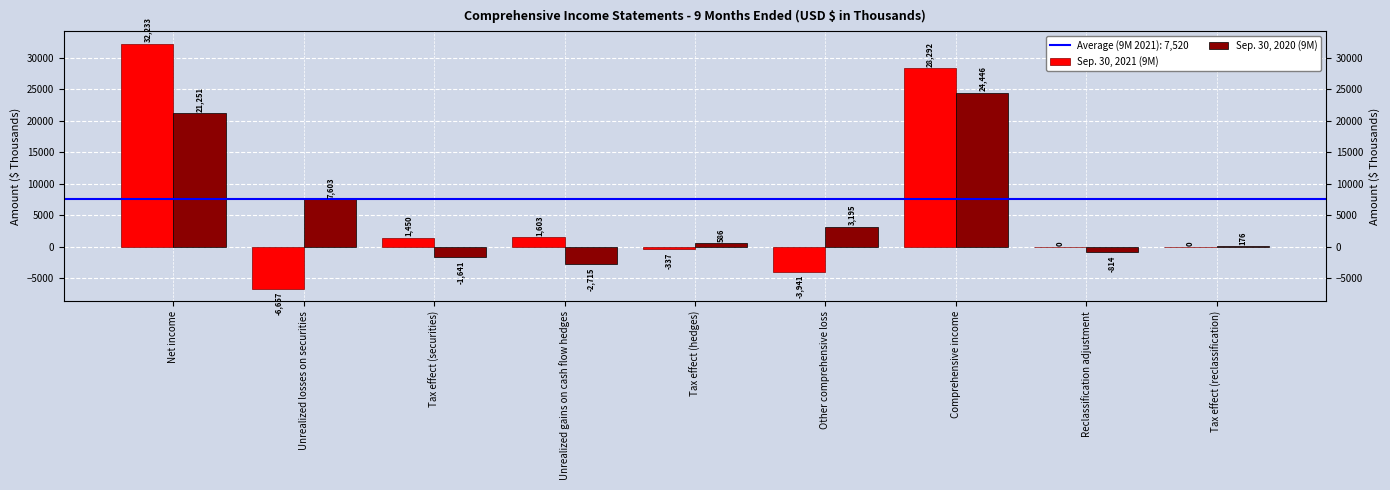

Rank the series by their average value, from lowest to highest.

Sep. 30, 2020 (9M), Sep. 30, 2021 (9M)